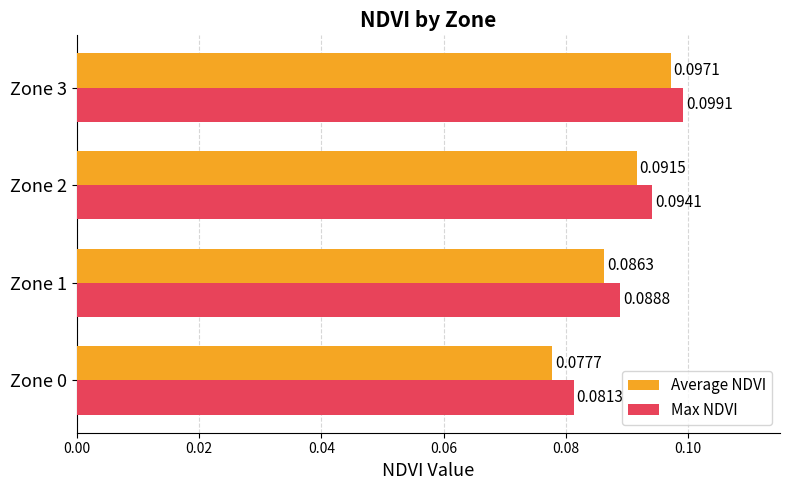

Between Zone 0 and Zone 3, which series saw the biggest shift?

Average NDVI